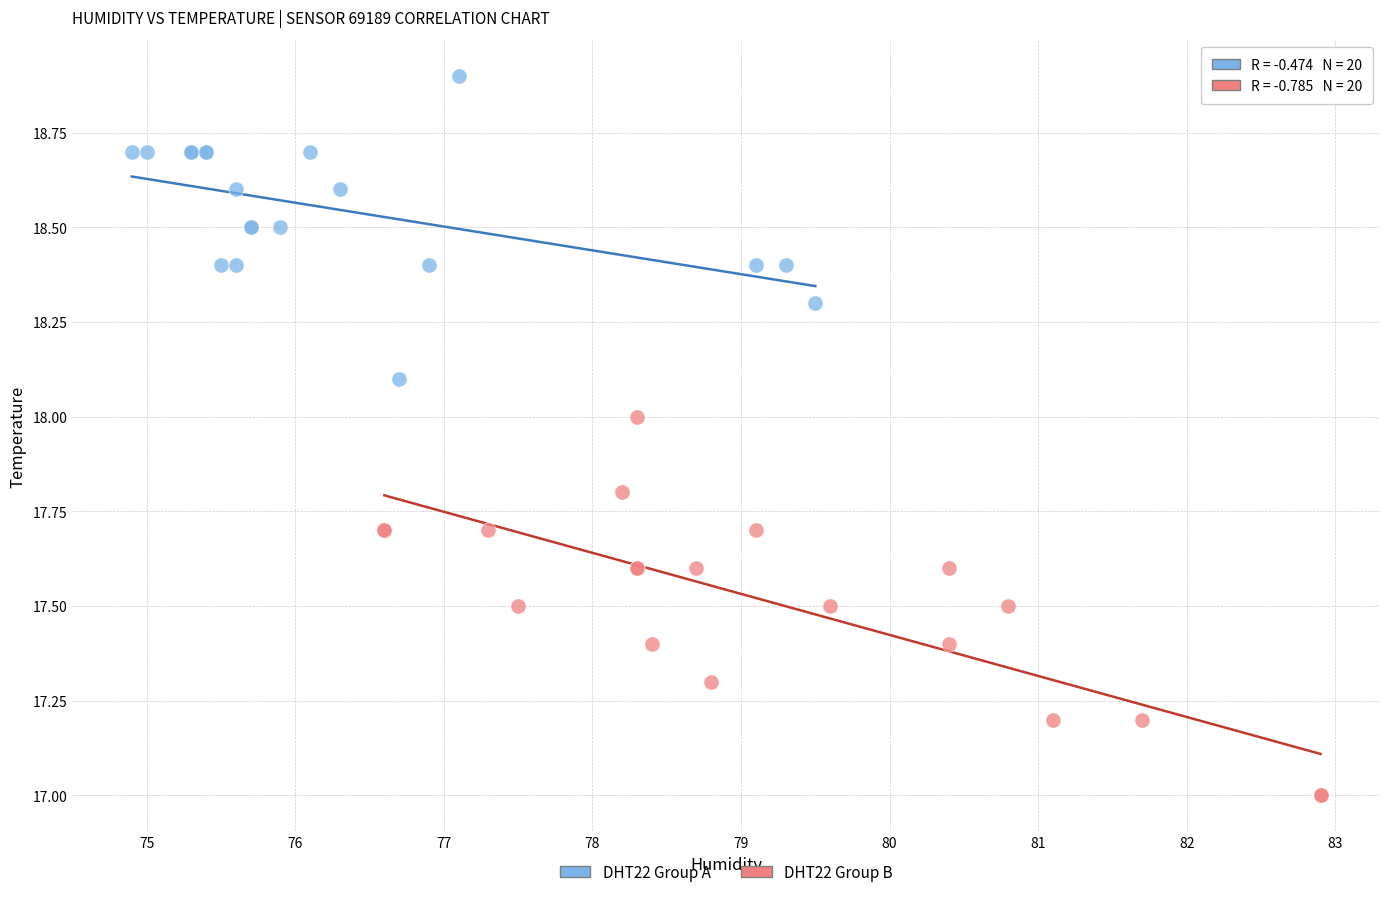

Which series reaches the minimum Y coordinate?

DHT22 Group B